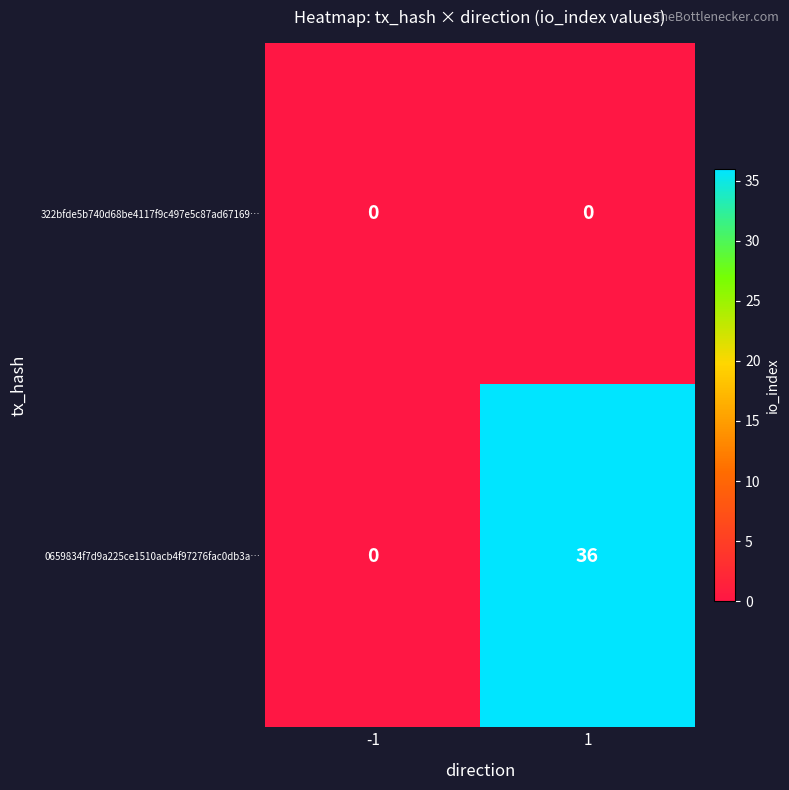

Which series changed the most between -1 and 1?

0659834f7d9a225ce1510acb4f97276fac0db3a…